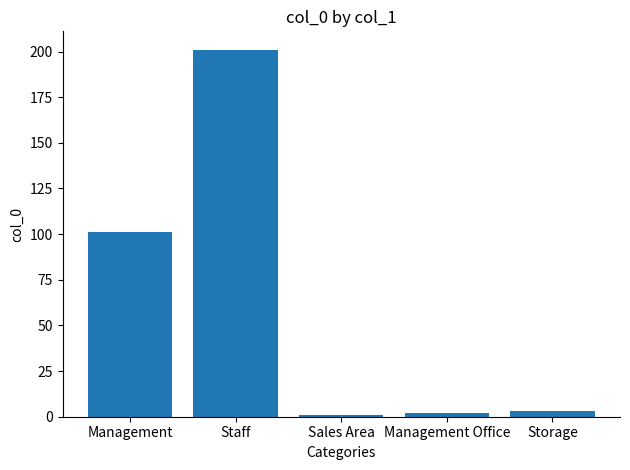

The value at Management is 150. True or false?

False